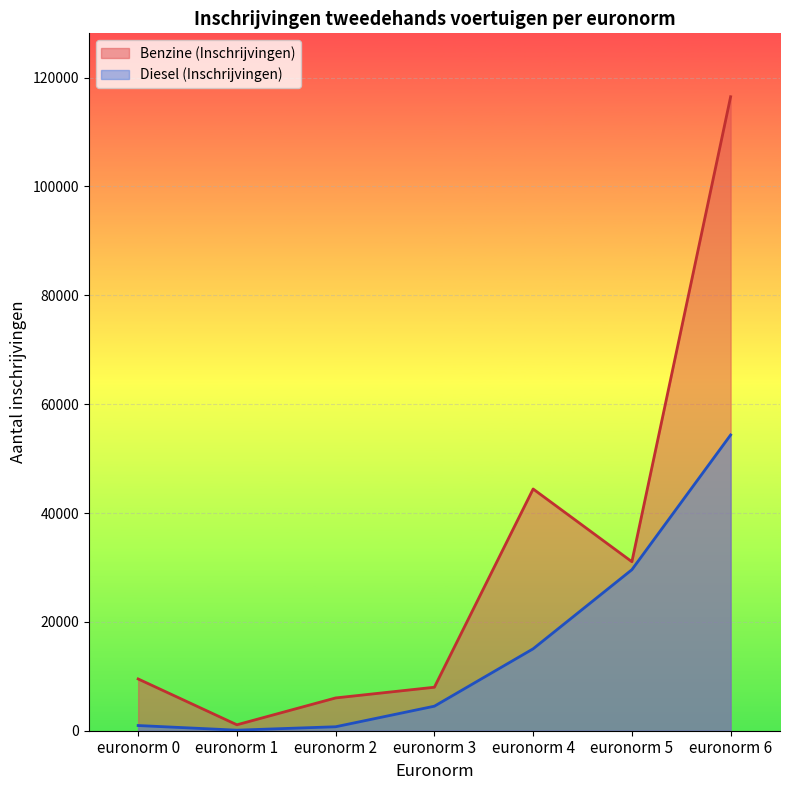

Is it true that Benzine (Inschrijvingen) equals 48458 at euronorm 6?

False